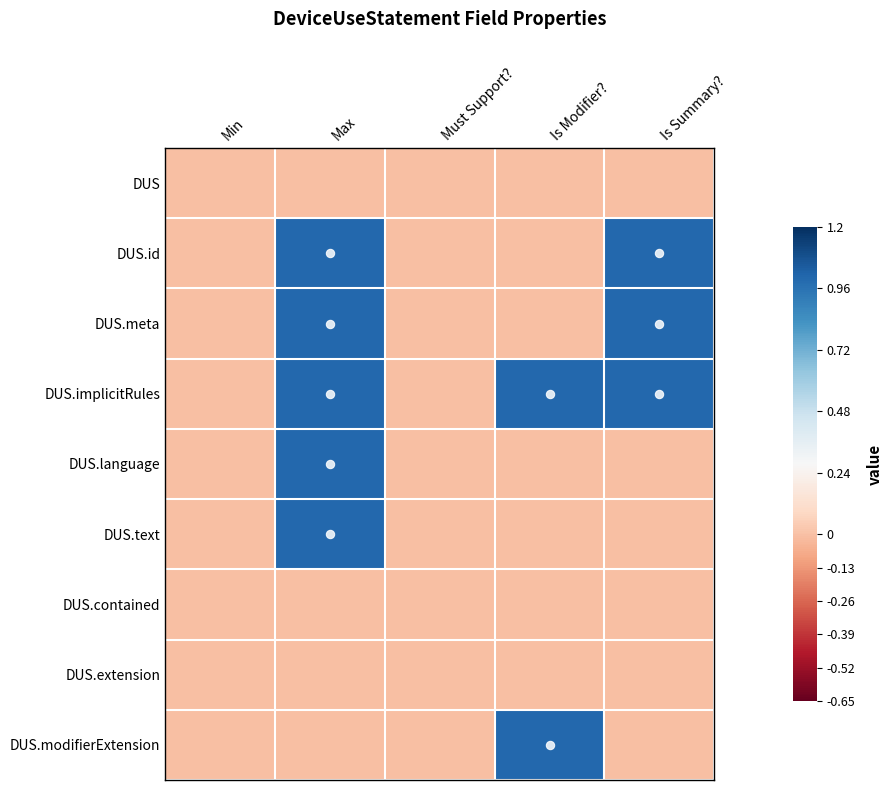

What is the total value across all series at Max?

5